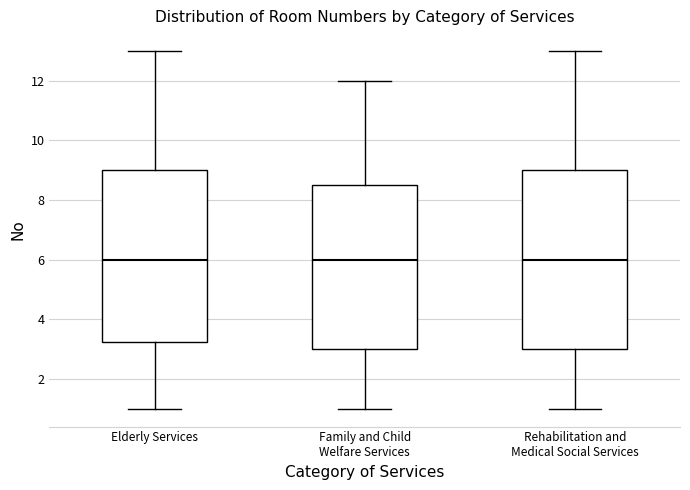

Reading left to right, transcribe this box plot: for each box, give where its median line is, the range the box spans, and where its two whiskers end, as read against the y-axis. The values are not printed on the chart, so give them approximately, as read against the axis.

Elderly Services: median 6.0, box 3.2 to 9.0, whiskers 1.0 to 13.0
Family and Child Welfare Services: median 6.0, box 3.0 to 8.6, whiskers 1.0 to 12.0
Rehabilitation and Medical Social Services: median 6.0, box 3.0 to 9.0, whiskers 1.0 to 13.0